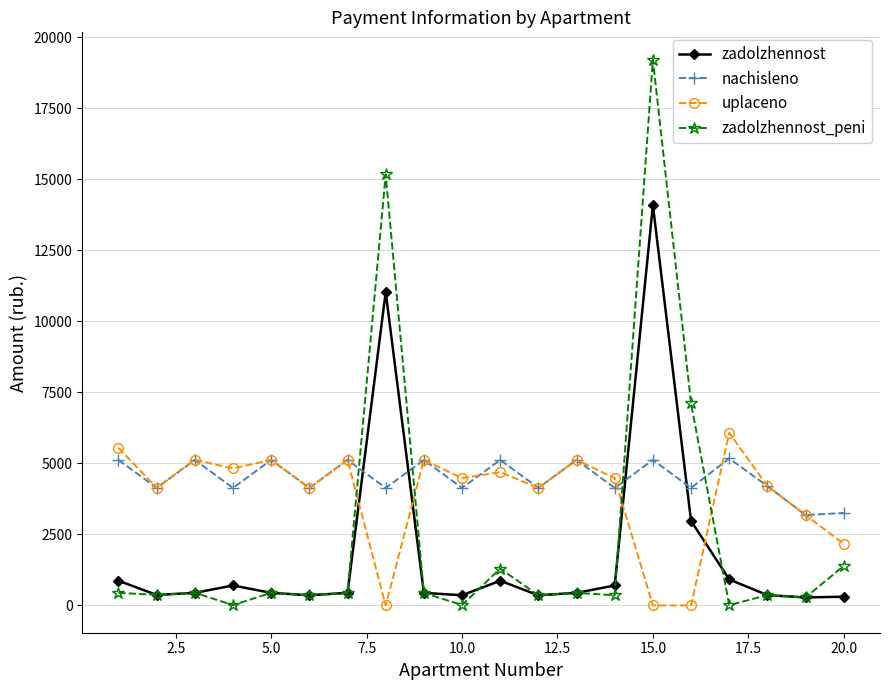

After their last crossing, which series has the higher values: uplaceno or zadolzhennost_peni?

uplaceno